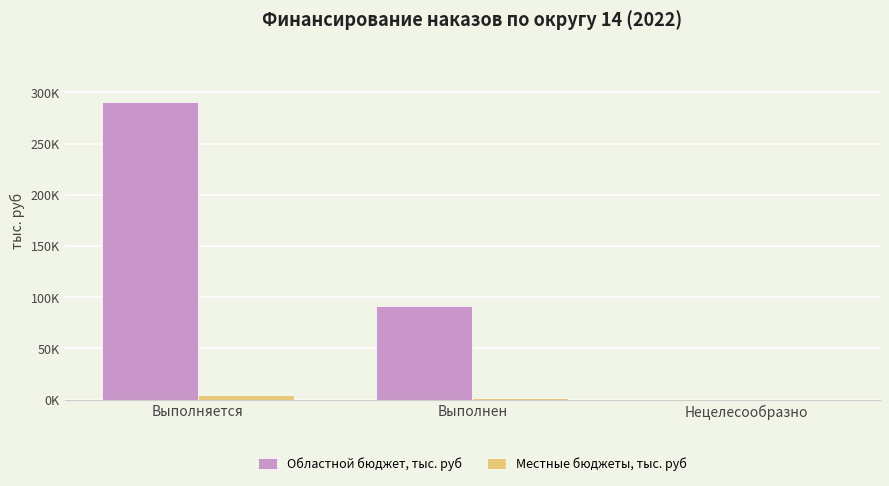

At which label does Областной бюджет, тыс. руб first exceed 91120?

Выполняется